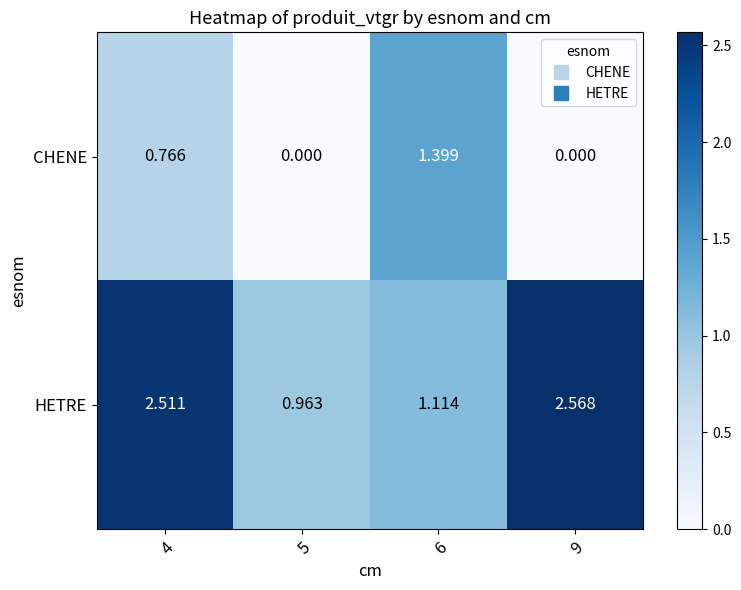

Rank the series by their average value, from highest to lowest.

HETRE, CHENE